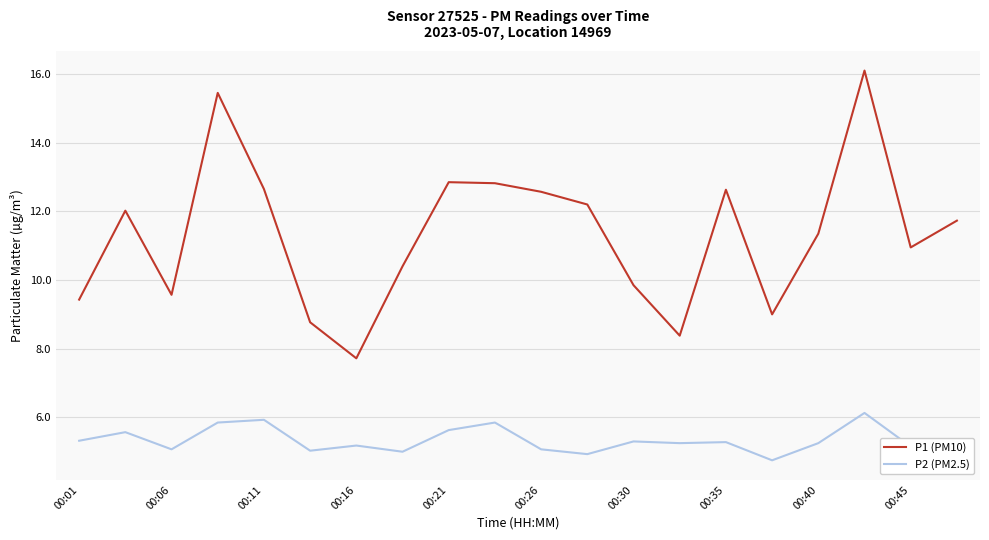

What is the lowest value of the P2 (PM2.5) series?

4.8